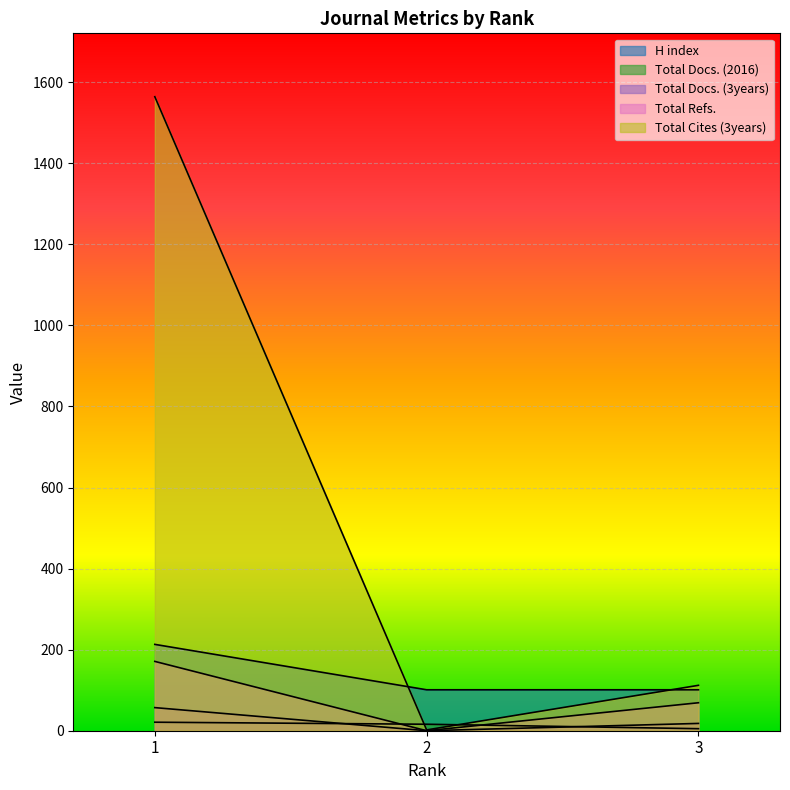

At which label does Total Docs. (2016) first exceed 16?

1